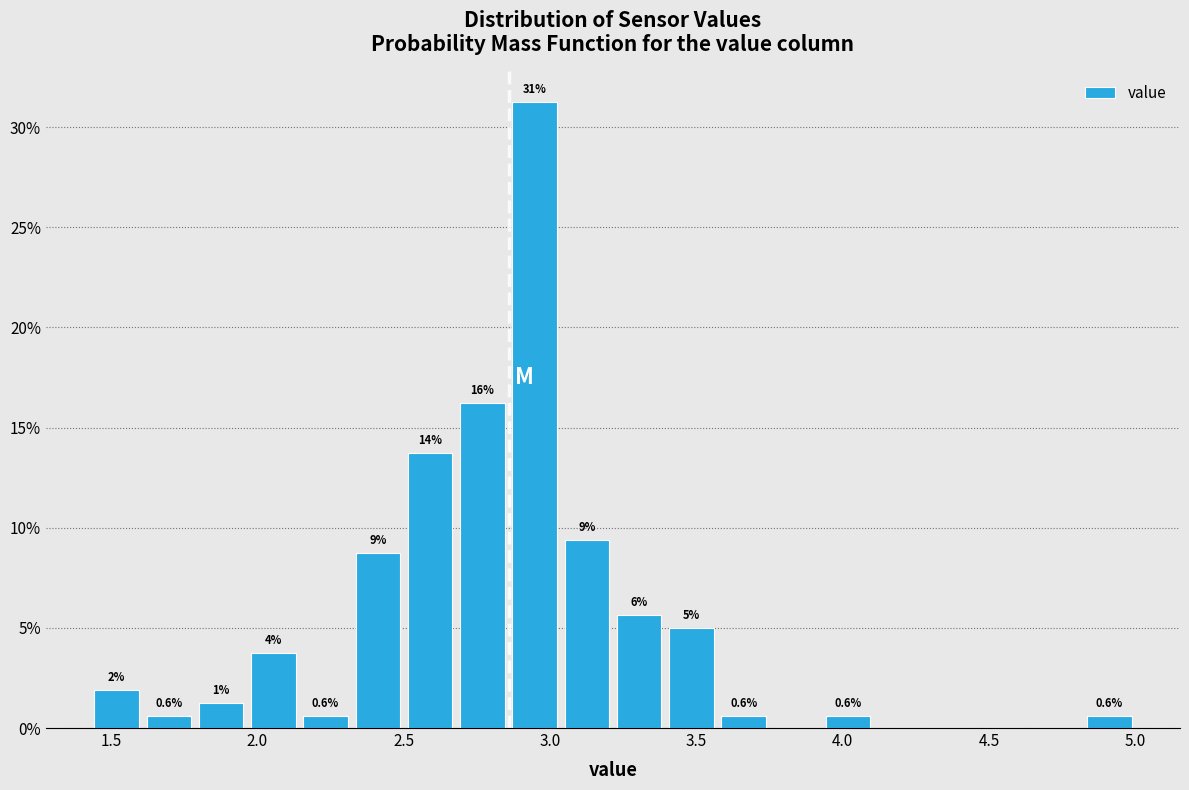

Read against the x-axis, roughly where is the centre of the tallest bar?

2.95